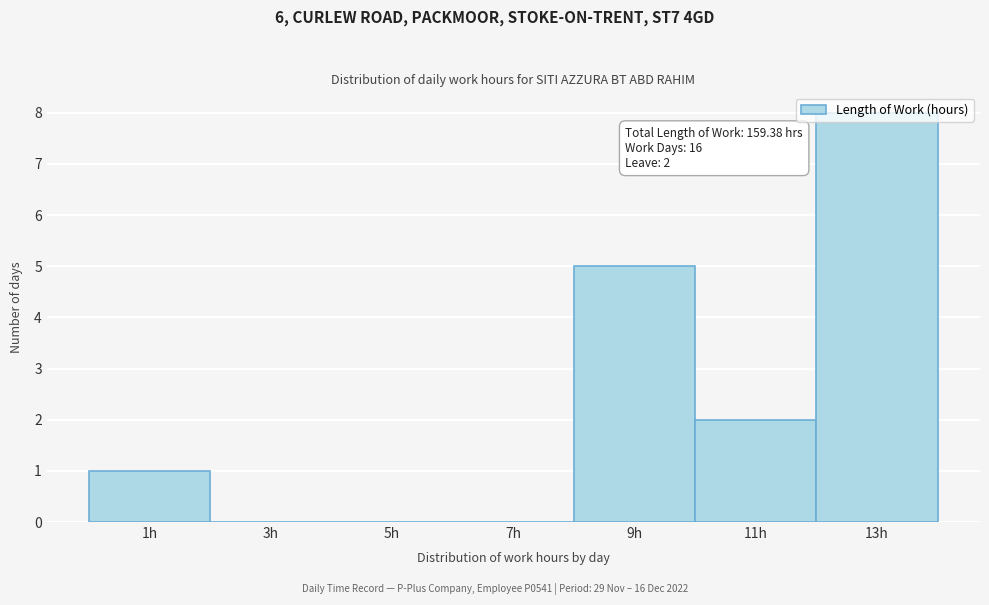

Over which range of the x-axis is the bar tallest?

12 to 14